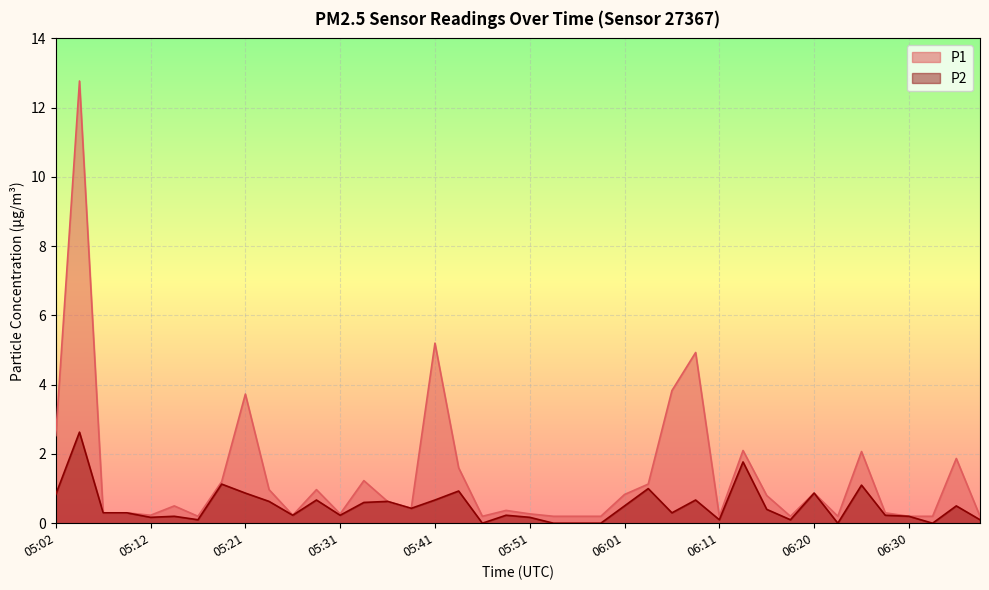

What is the difference between the highest and lowest values at 05:17?

0.1